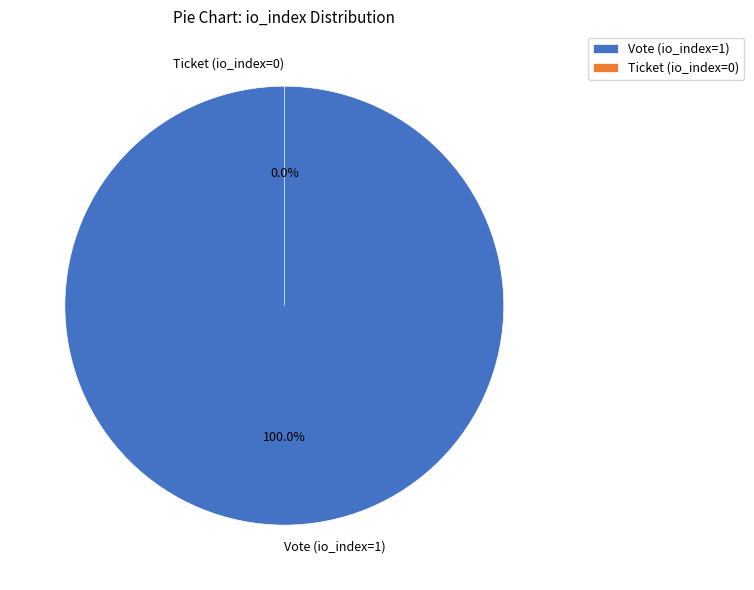

True or false: Ticket (io_index=0) accounts for 8% of the total.

False